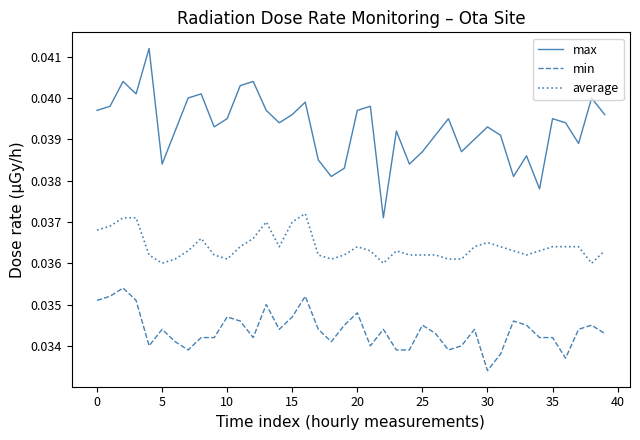

Count the min values in the range 0 to 1.

40